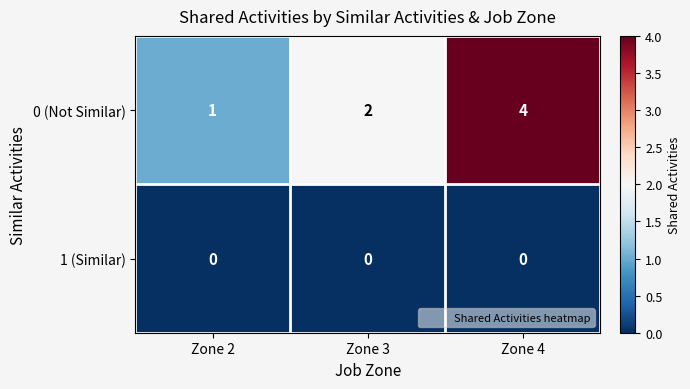

The 0 (Not Similar) series shows 2 at Zone 3. True or false?

True